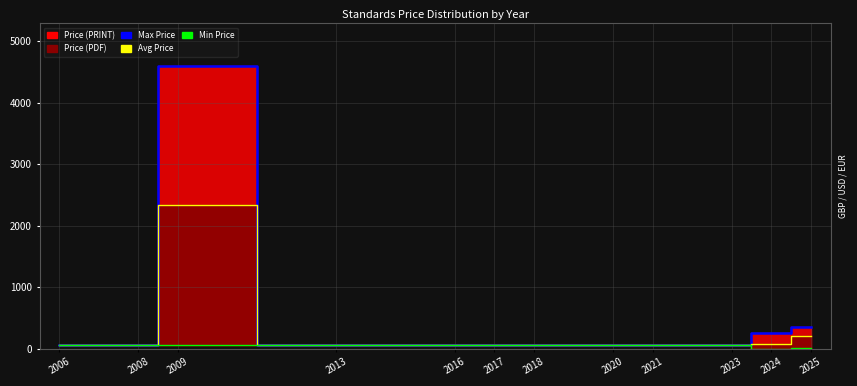

The Queued (Max Price) series shows 356.5 at 2024. True or false?

False